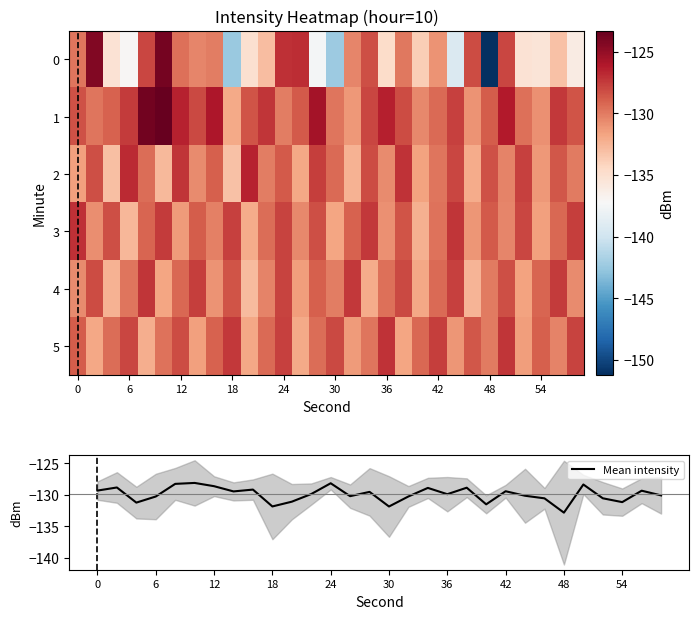

True or false: Mean intensity has a value of -131.9 at 18.

True